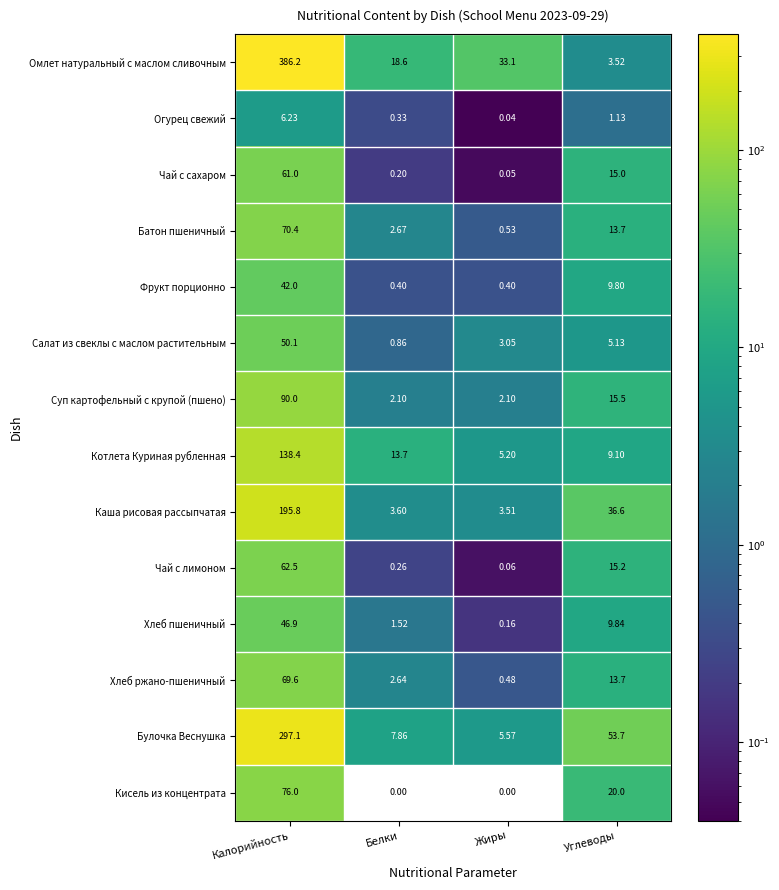

How many distinct data groups are displayed?

14